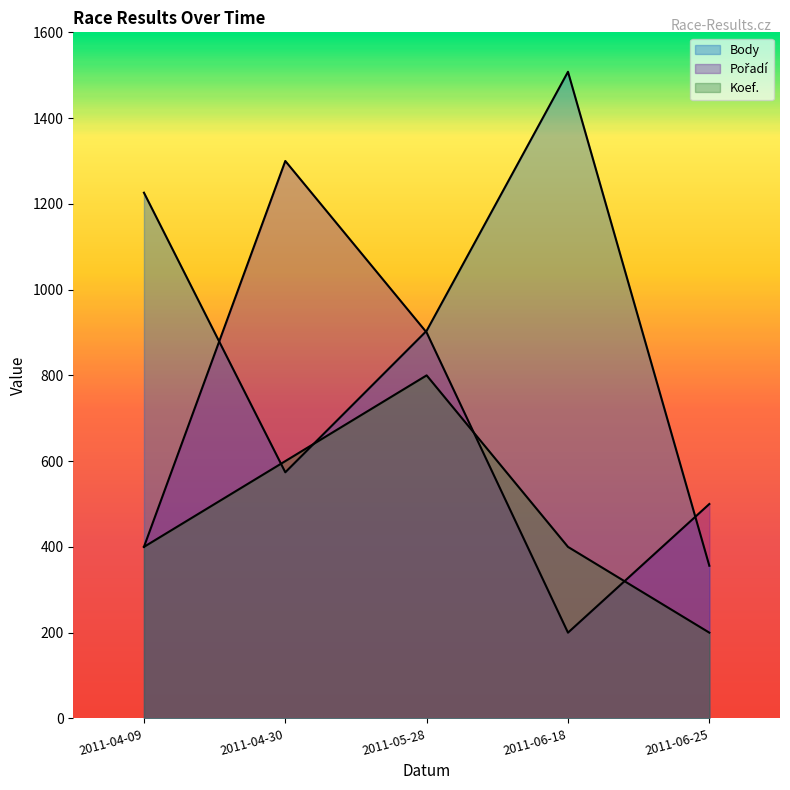

Reading left to right, extract all data points from this chart.

Body: 1226	574	904	1508	356
Pořadí: 400	1300	900	200	500
Koef.: 400	600	800	400	200